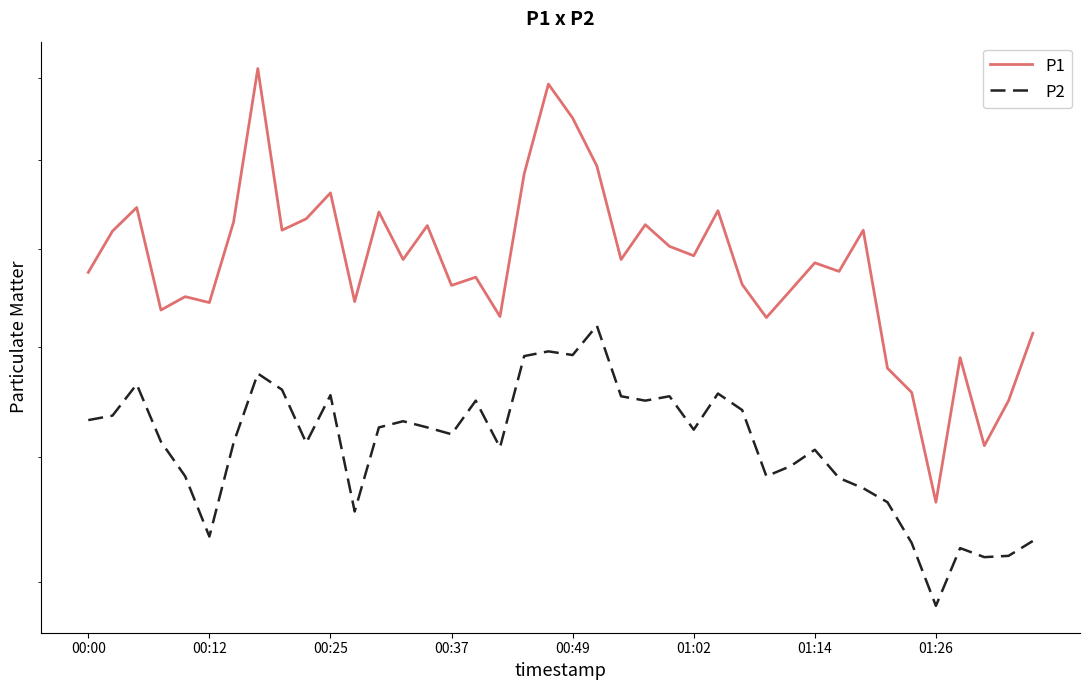

At which label is P2 closest to 16?

01:14